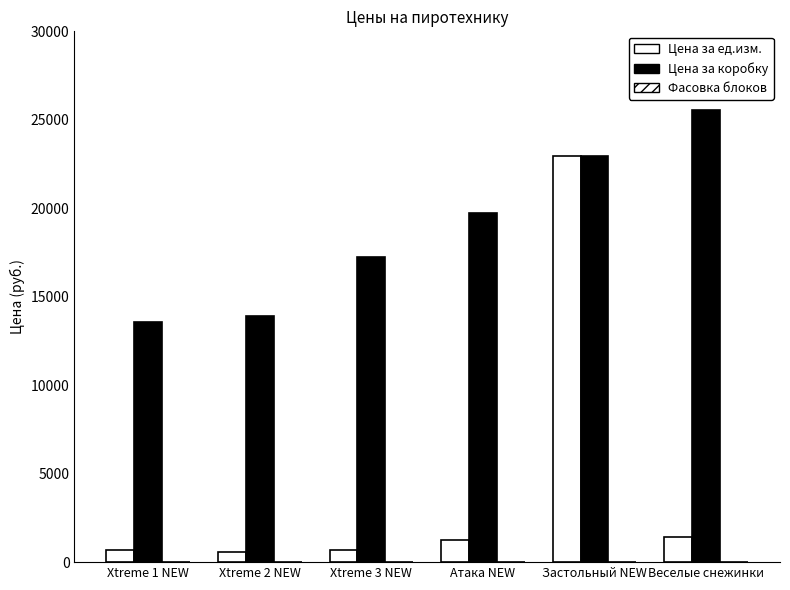

Are the bars horizontal?

No